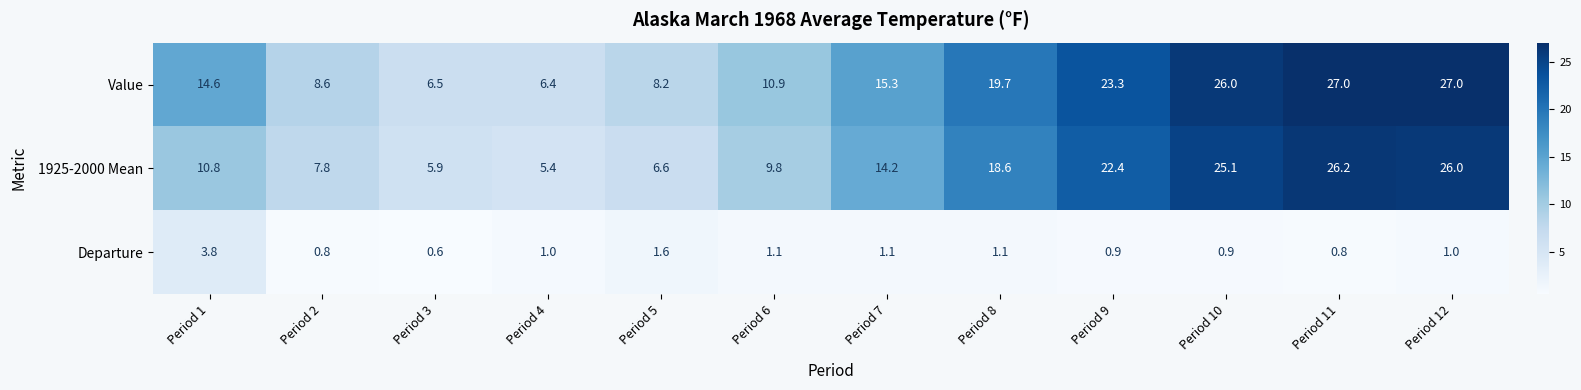

Which series has the largest total across all categories?

Value